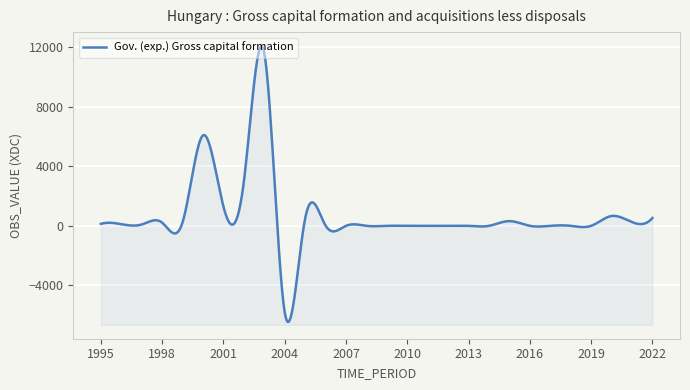

At which label is the value closest to 2900?

2002